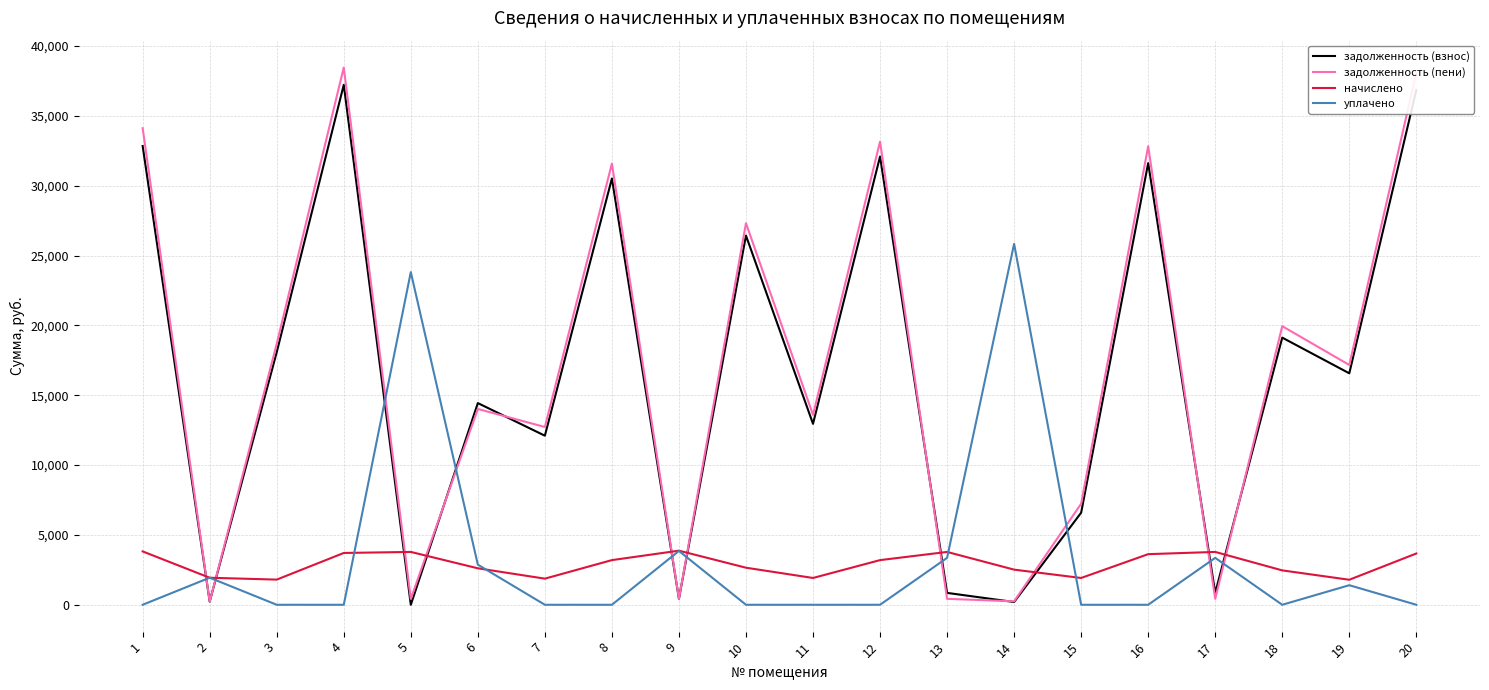

The value of начислено at 15 is 1918.1. True or false?

True